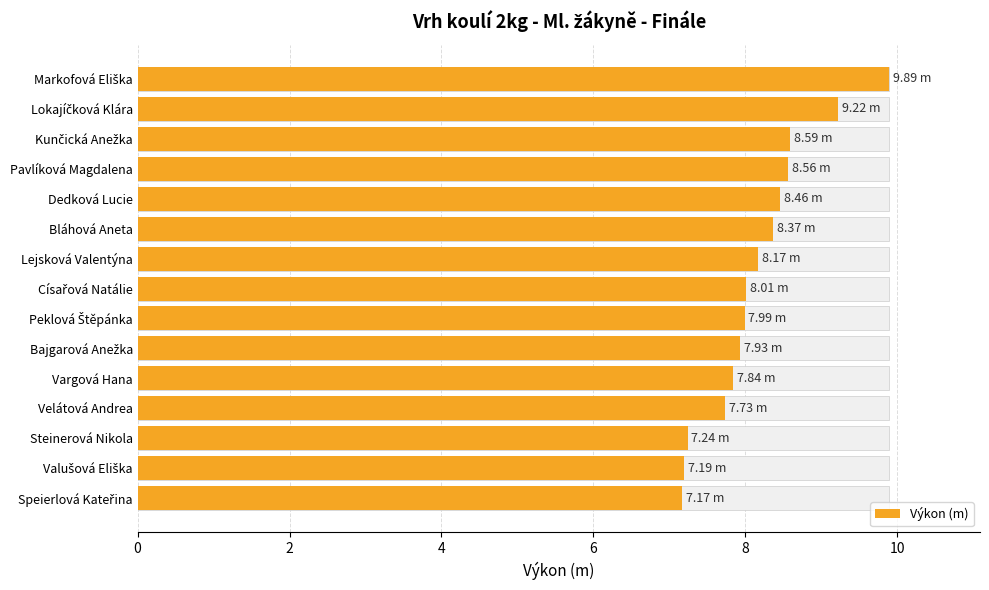

What is the sum of all values?

122.4